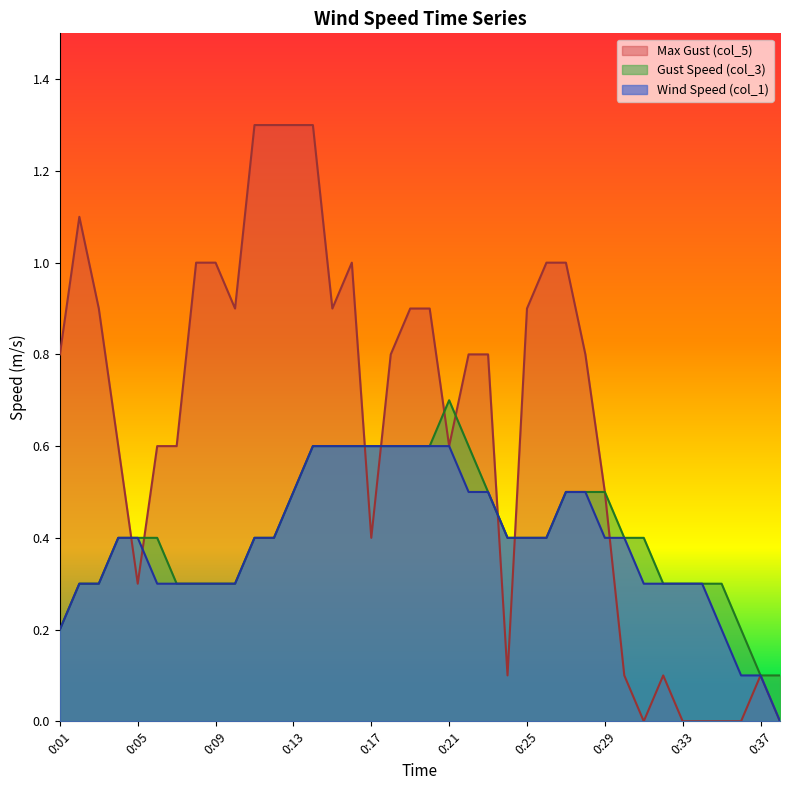

What is the average value of the col_5 series?

0.7